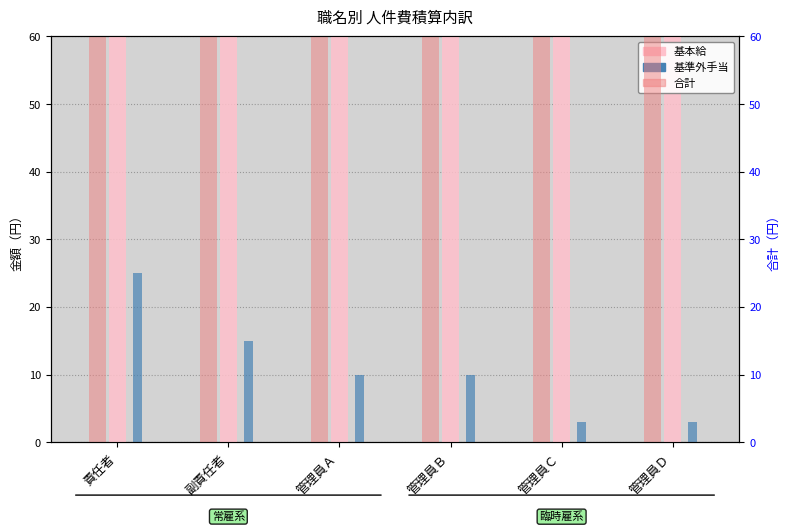

True or false: 基準外手当 has a value of 16.7 at 管理員Ａ.

False